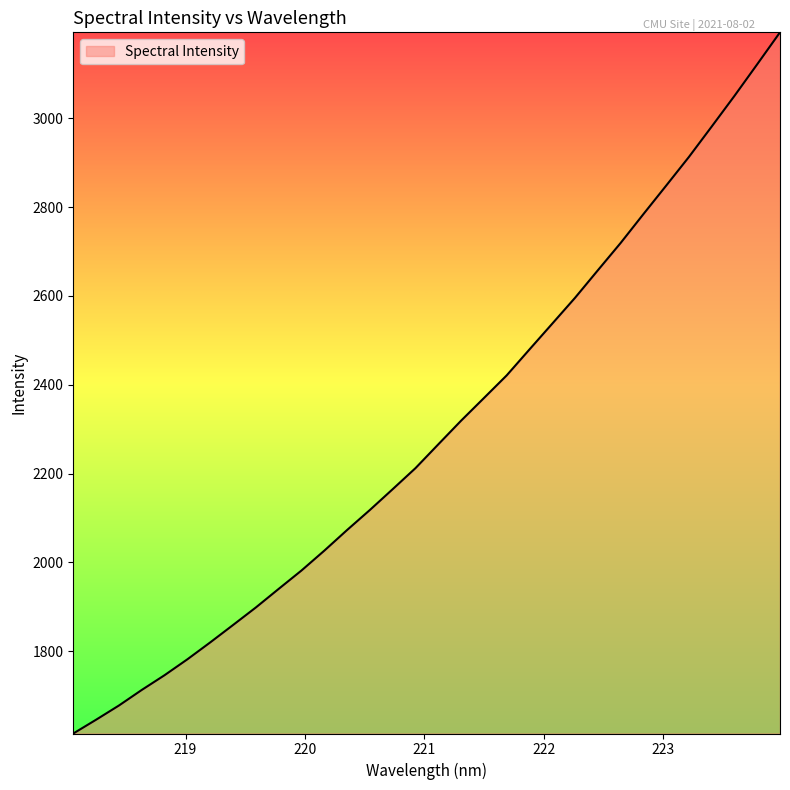

How many series are shown in this chart?

1